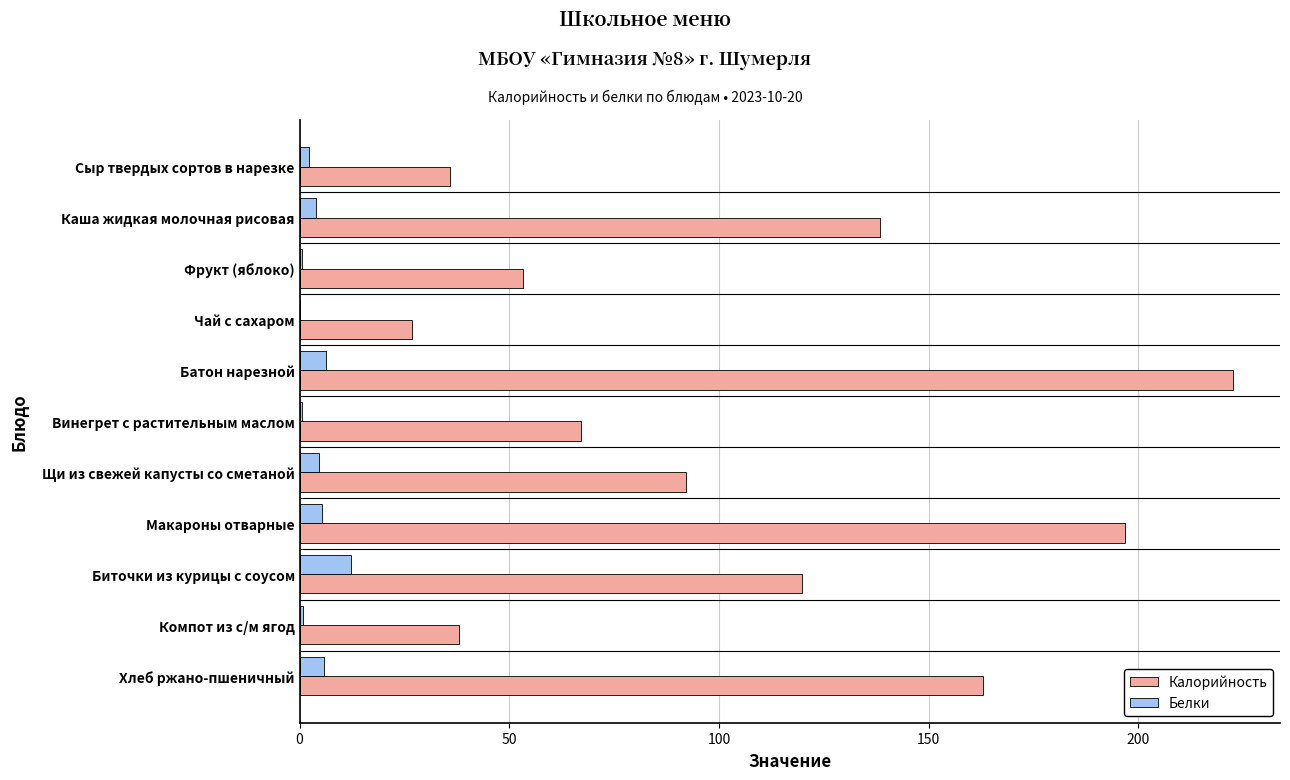

What is the sum of all Калорийность values?

1153.9